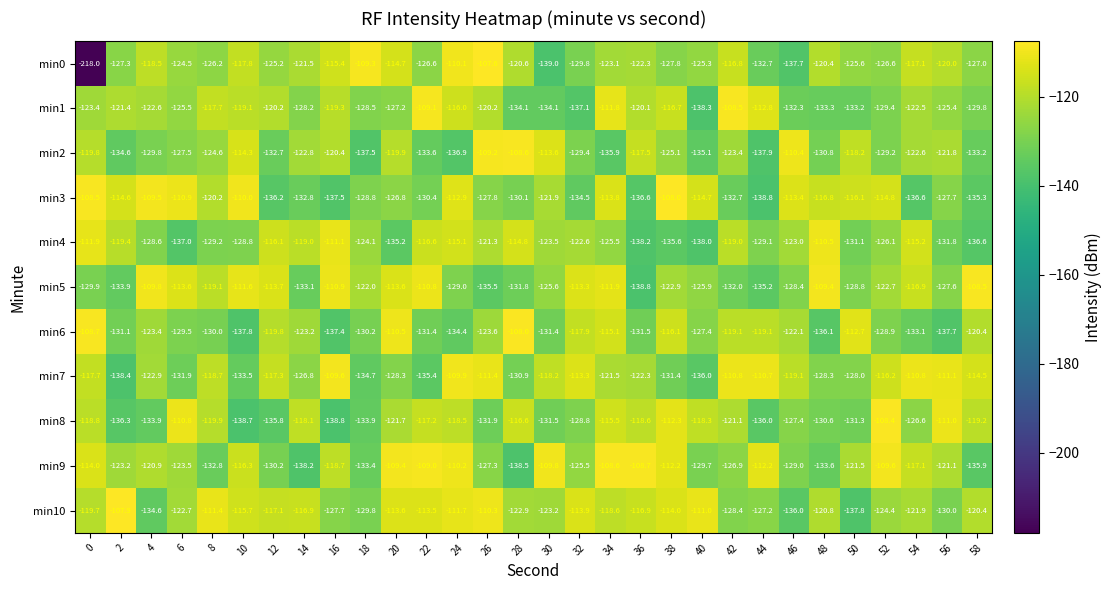

What is the spread (max minus min) of values at 24?

27.0